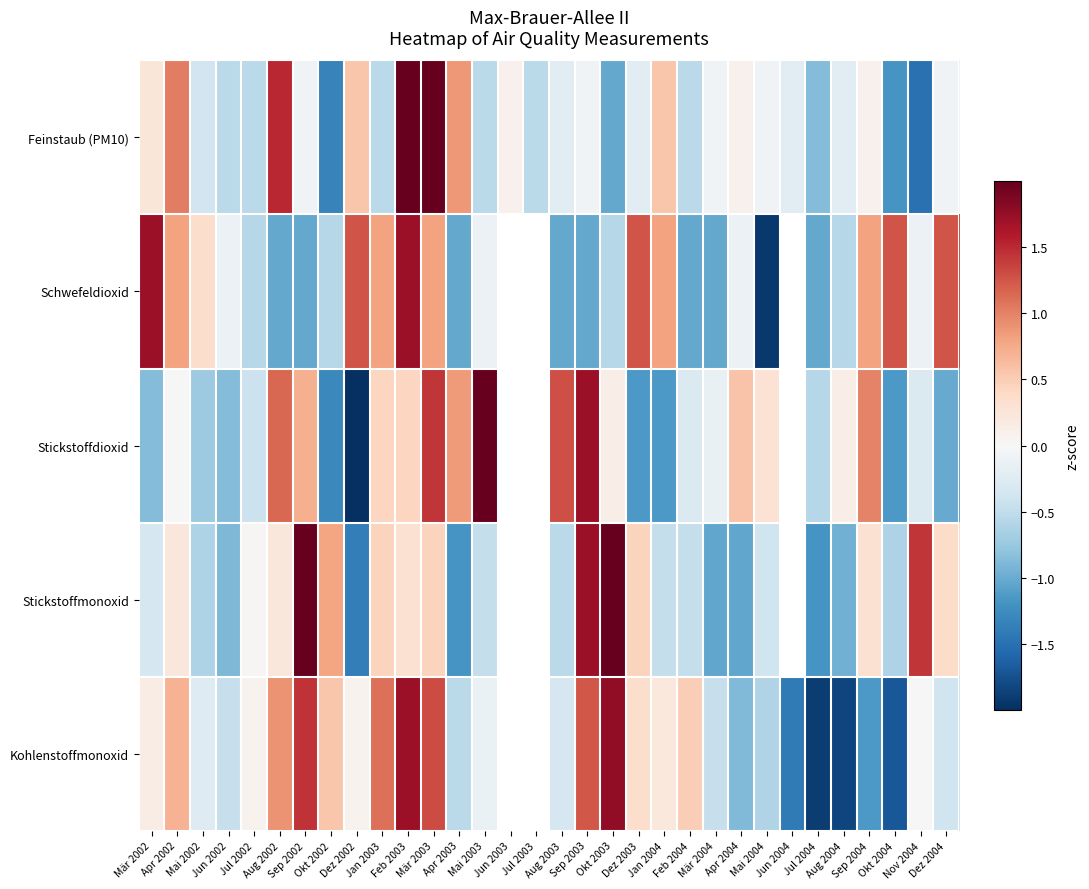

Where is Kohlenstoffmonoxid nearest to the value 0?

Nov 2004